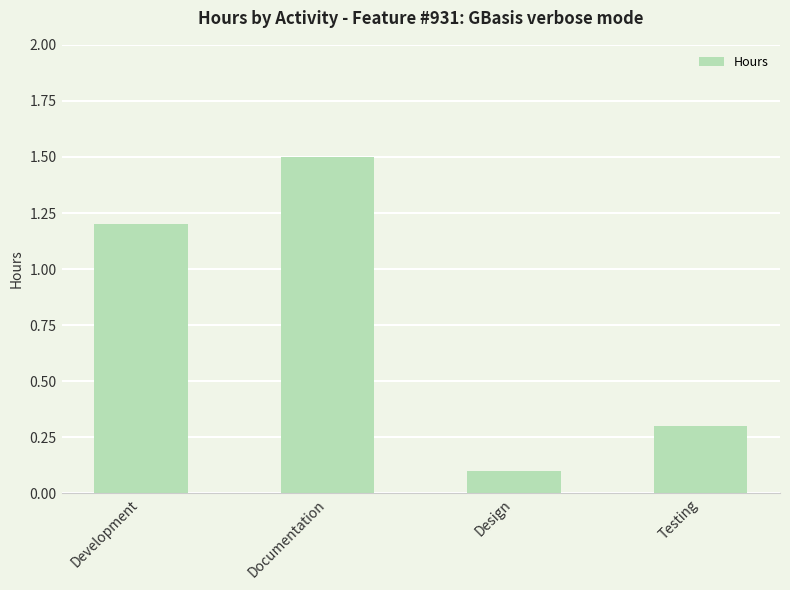

What is the difference between the maximum and minimum values?

1.4